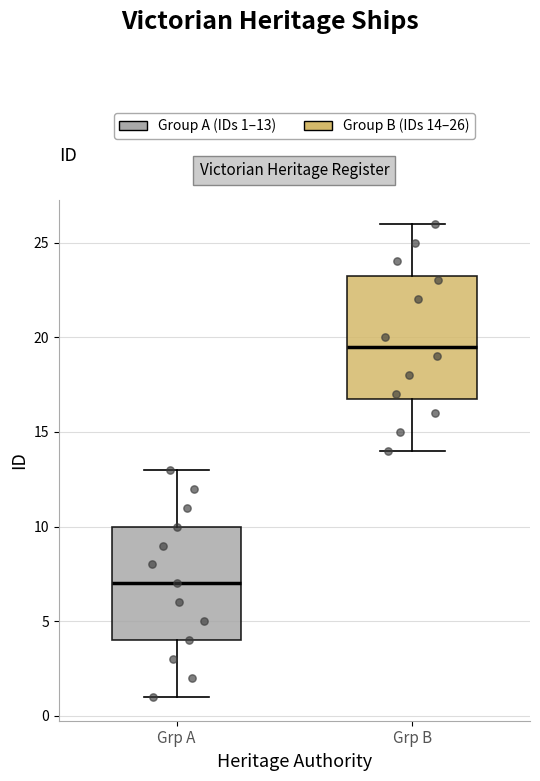

Reading left to right, transcribe this box plot: for each box, give where its median line is, the range the box spans, and where its two whiskers end, as read against the y-axis. The values are not printed on the chart, so give them approximately, as read against the axis.

Grp A: median 7.0, box 4.0 to 10.0, whiskers 1.0 to 13.0
Grp B: median 19.5, box 17.0 to 23.5, whiskers 14.0 to 26.0